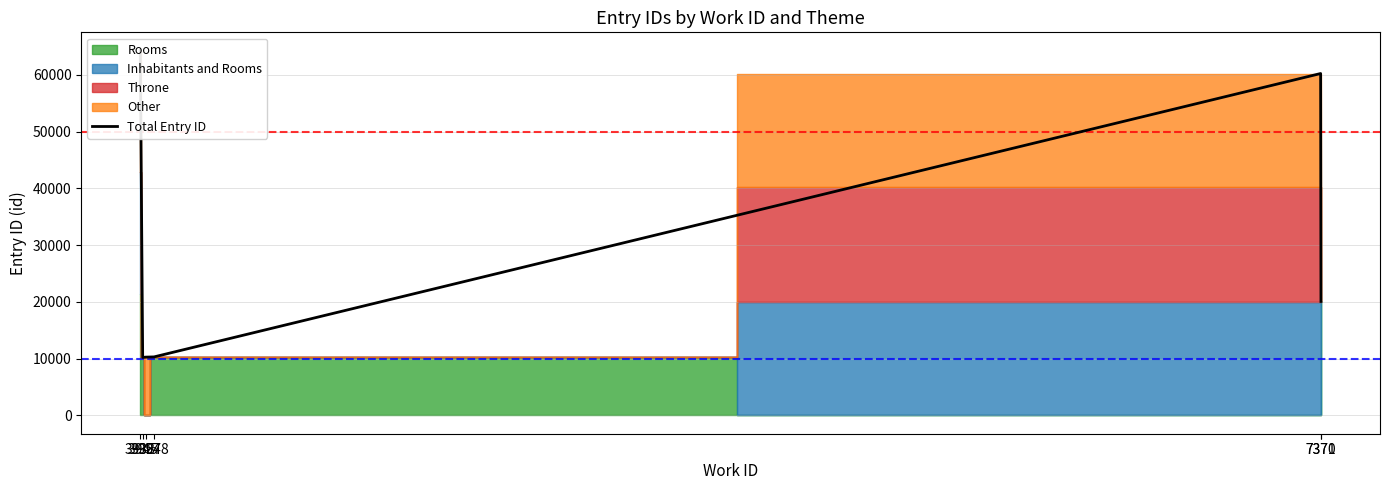

What is the smallest value displayed?

10234